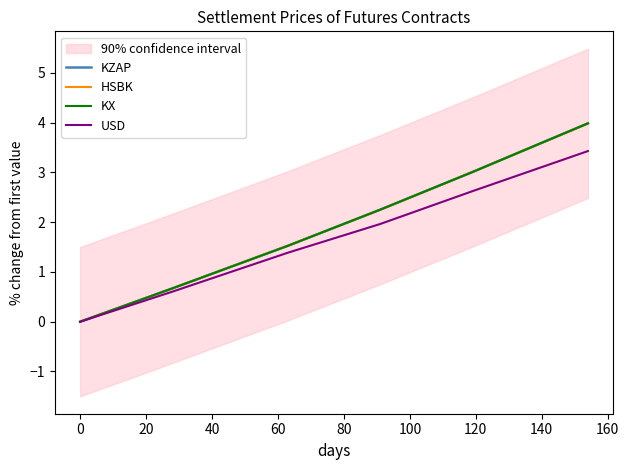

What is the highest value of the USD series?

3.4